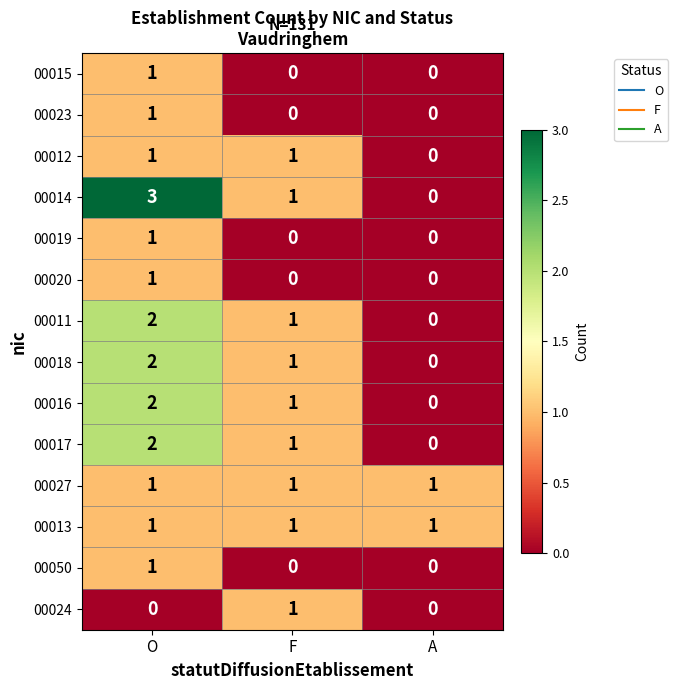

What is the difference between the 00014 values at A and O?

3